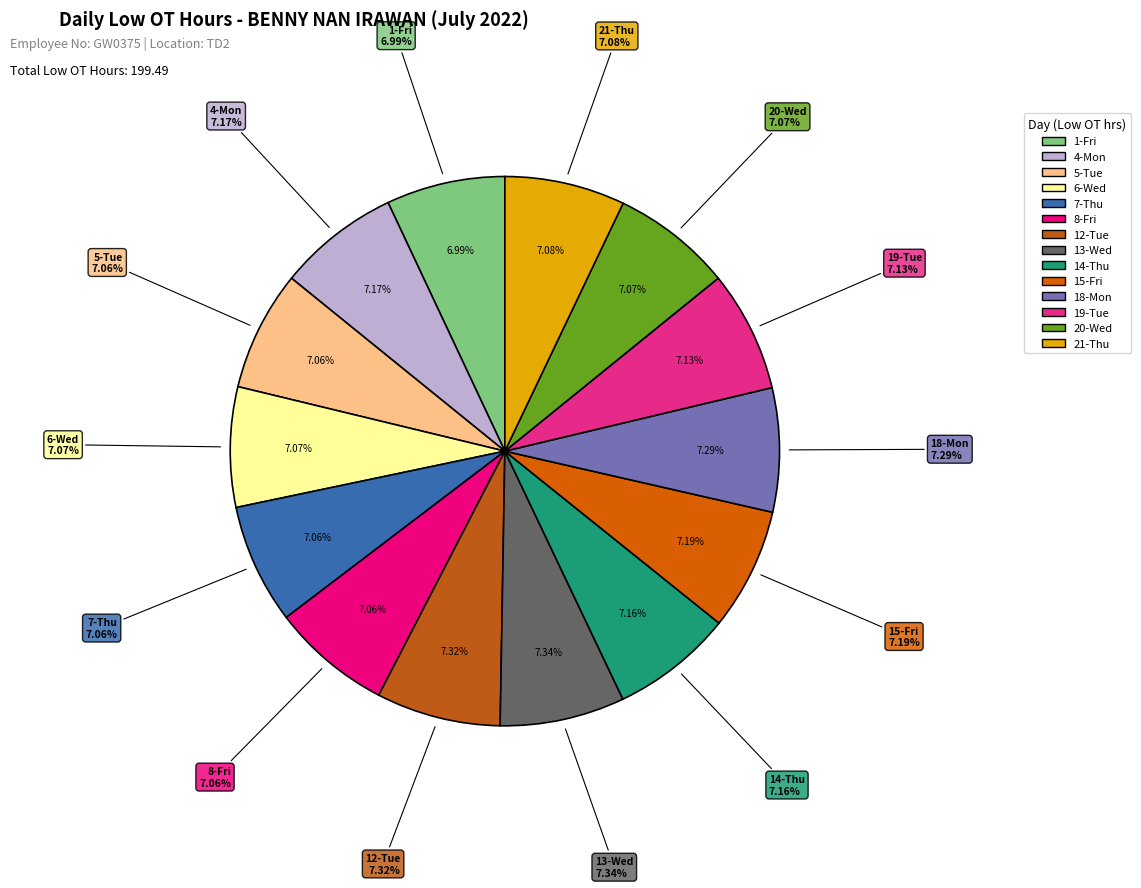

To the nearest percent, what is the combined percentage of 4-Mon and 14-Thu?

14%